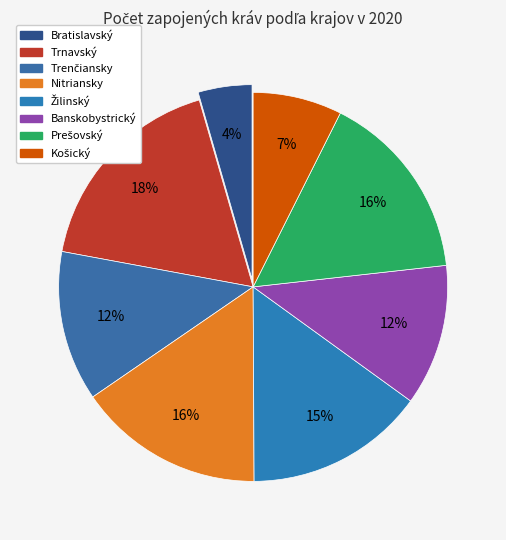

Does any single category account for the majority?

No